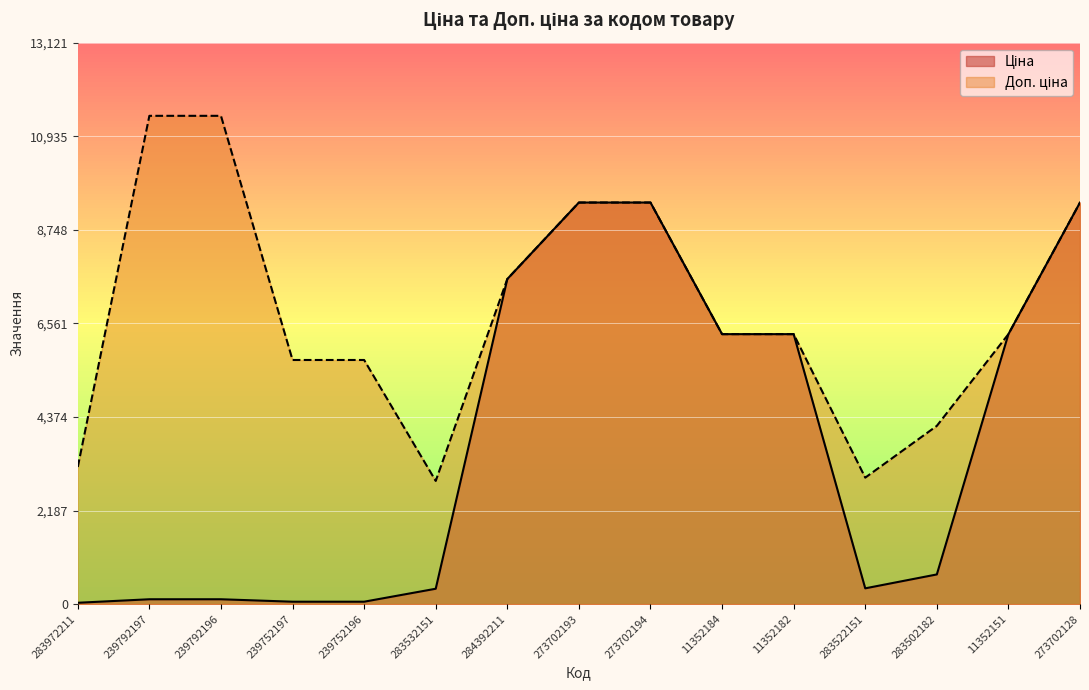

What is the difference between the Доп. ціна values at 11352182 and 273702194?

3075.2